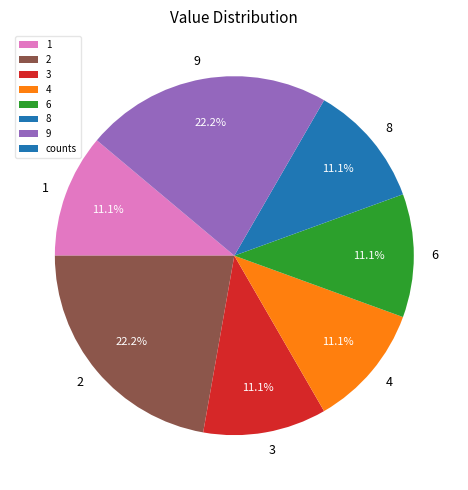

The 4 slice represents 11% of the pie. True or false?

True